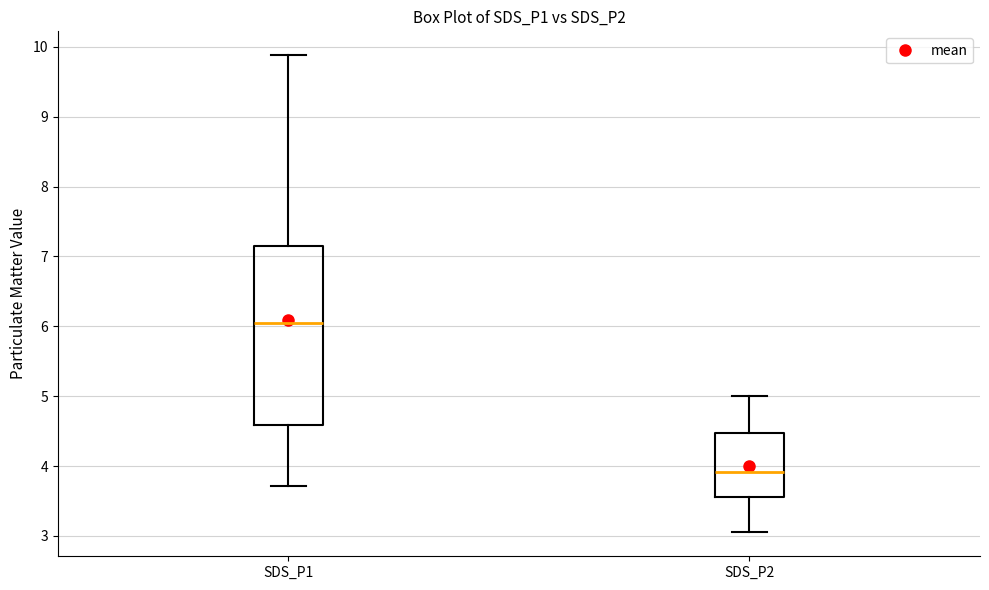

Which box has the highest median line?

SDS_P1